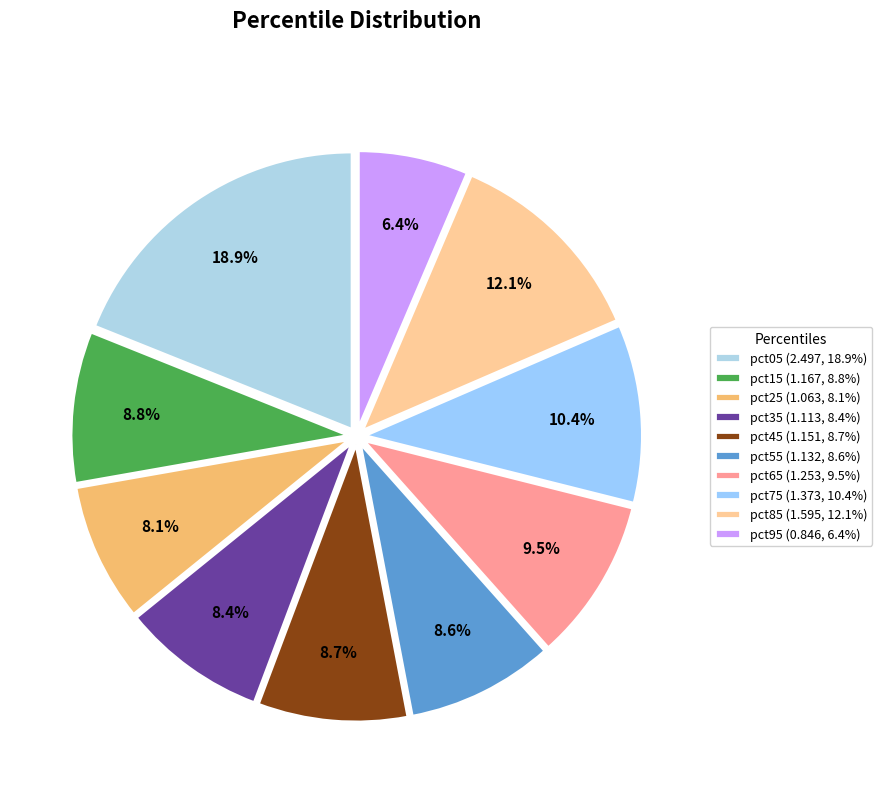

Between pct55 and pct25, which is larger?

pct55